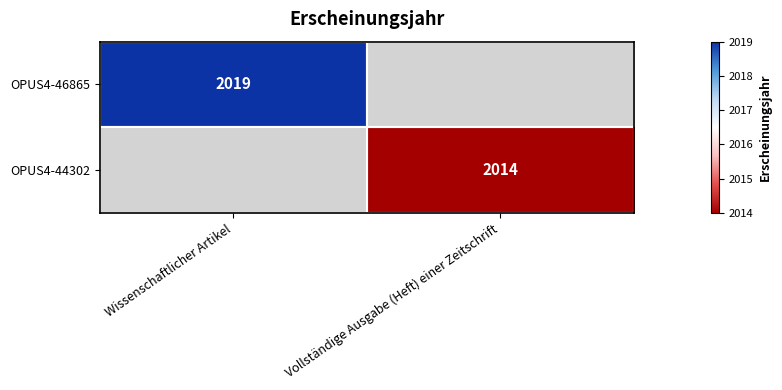

The OPUS4-44302 series shows 2014 at Vollständige Ausgabe (Heft) einer Zeitschrift. True or false?

True